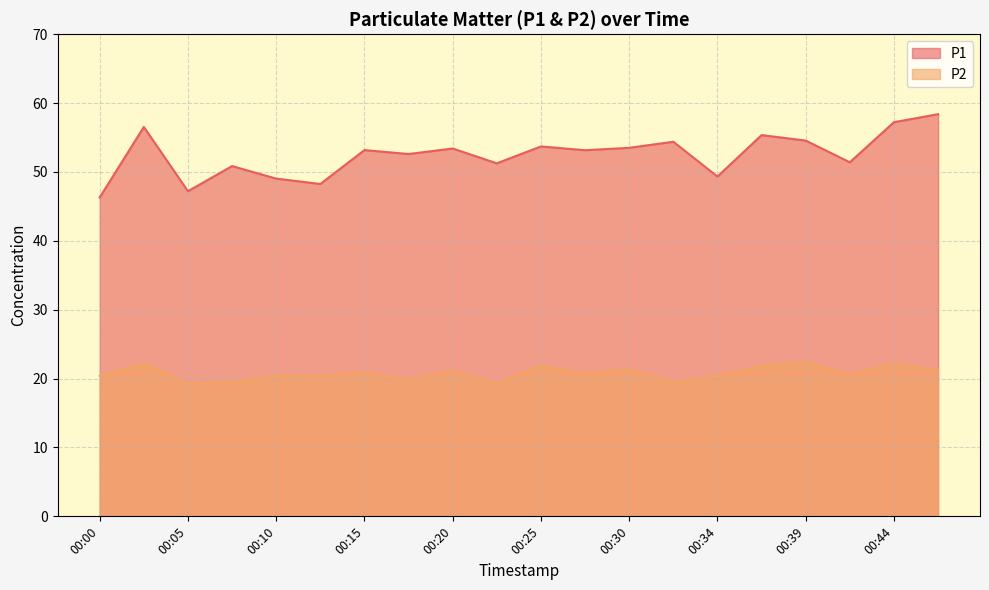

At which category does the chart reach its minimum across all series?

00:05